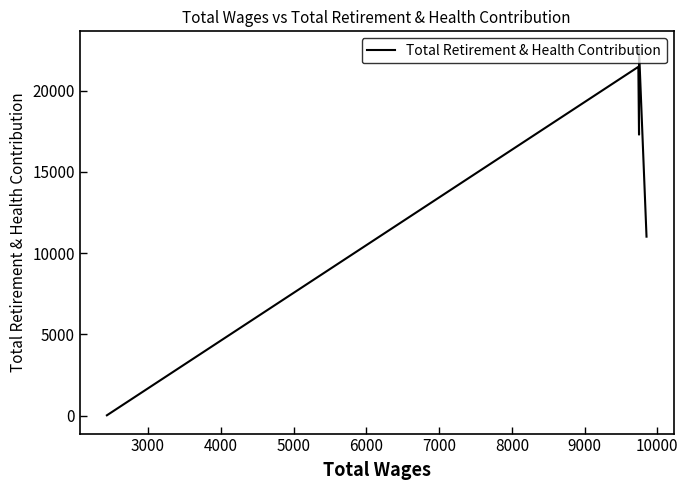

How many interior local peaks (higher than both neighbors) does the data have?

2